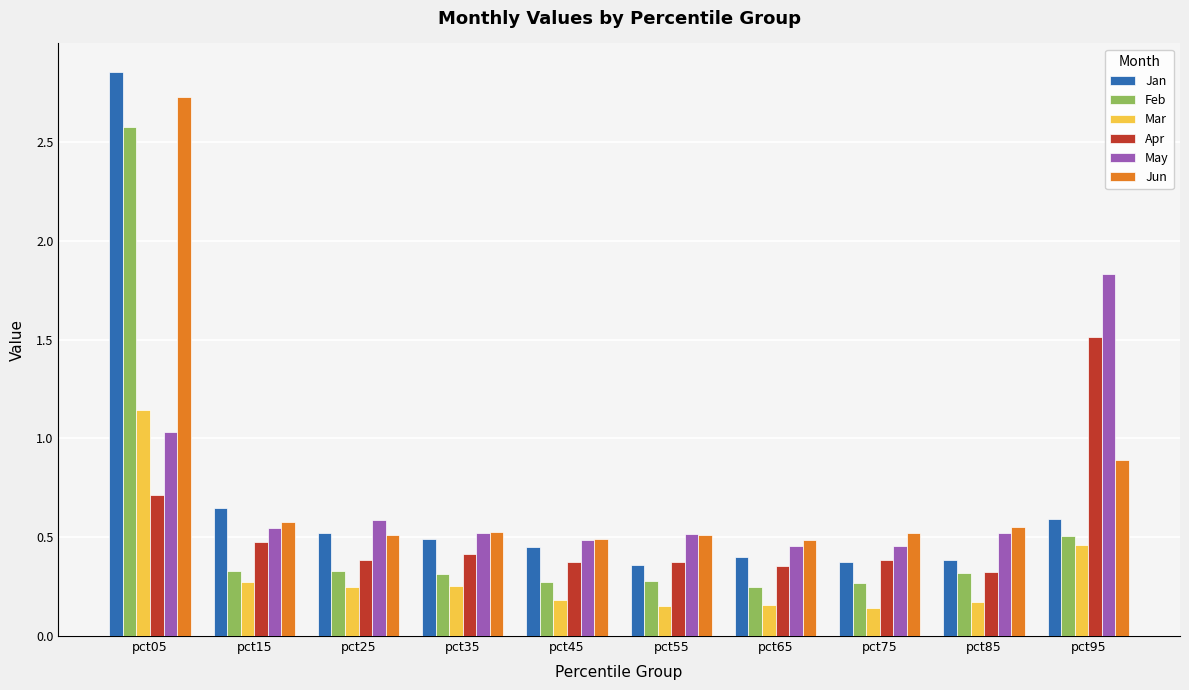

Is the value of Mar at pct65 greater than the value of Apr at pct85?

No